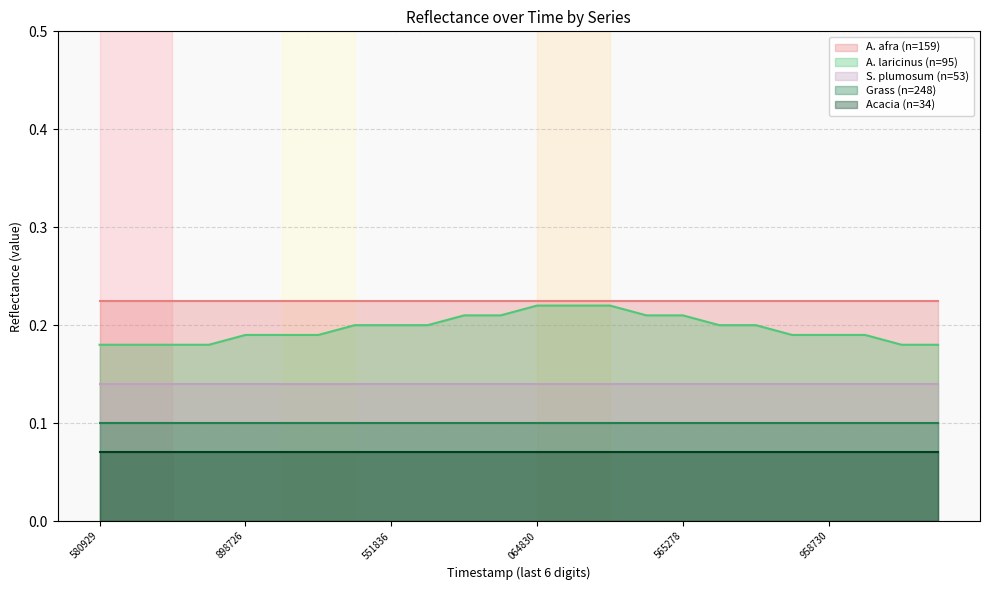

True or false: A. afra (n=159) and Grass (n=248) intersect in this chart.

False